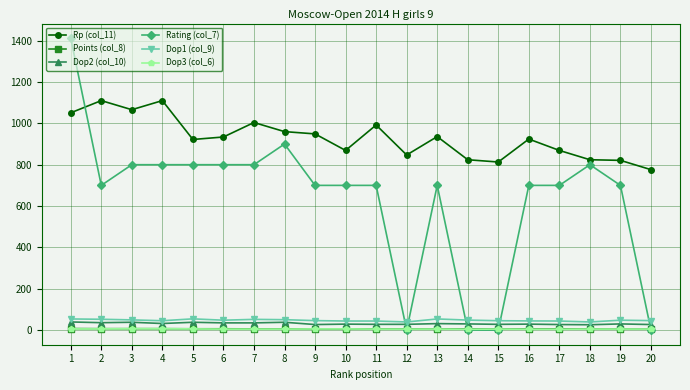

What is the maximum value shown in the chart?

1412.0